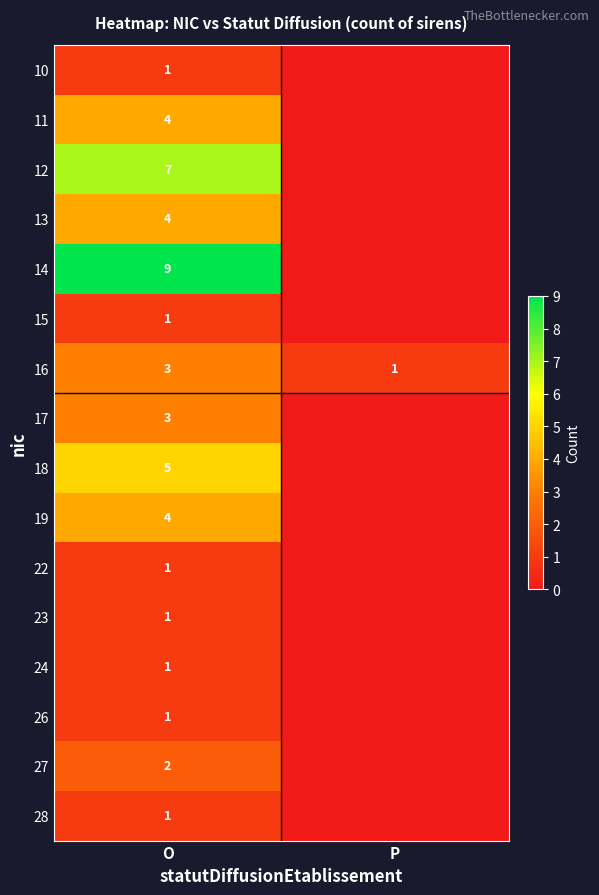

Is the value of 17 at O greater than the value of 22 at O?

Yes